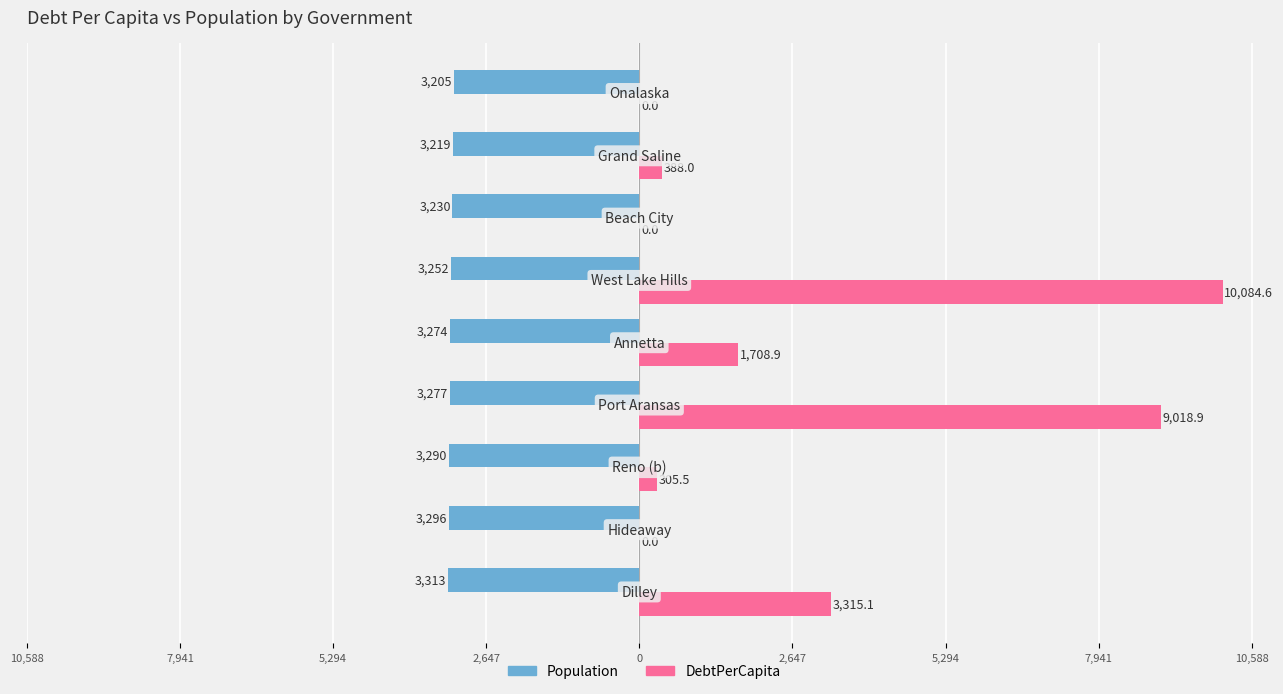

What is the value of the Population bar at the 7th from the left?

-3290.0